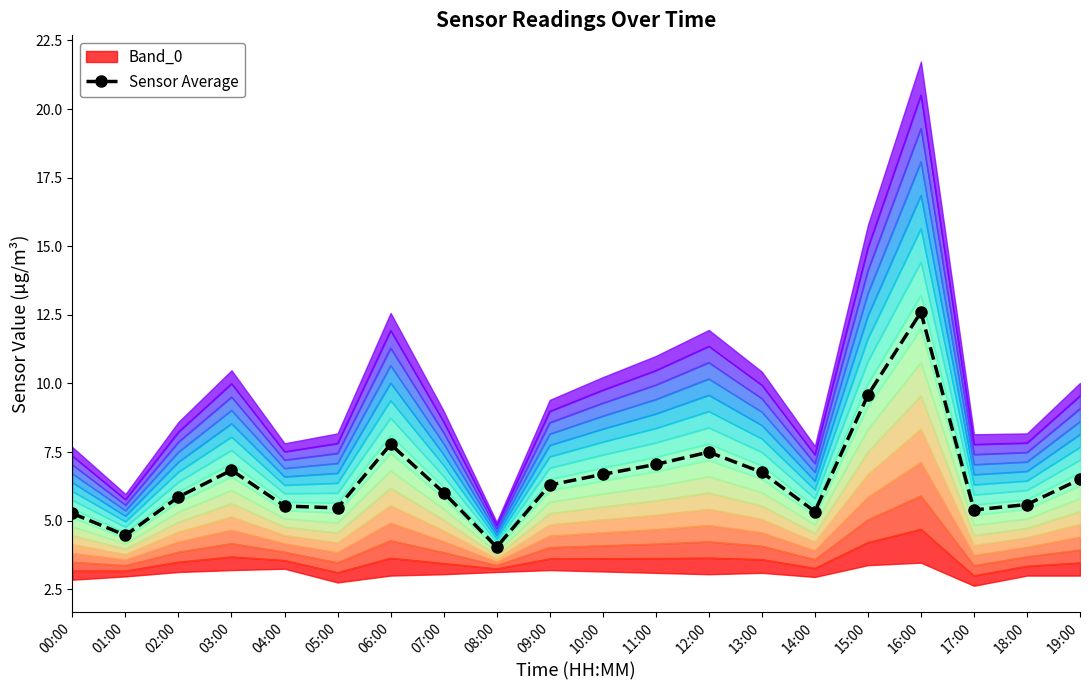

Between 09:00 and 15:00, which is larger?

15:00